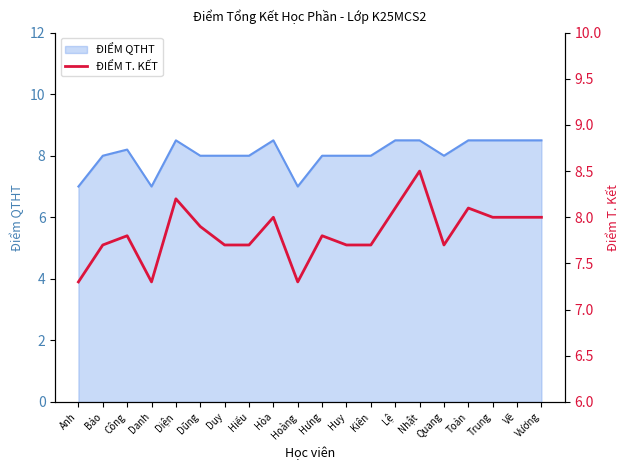

Is it true that ĐIỂM QTHT equals 8.5 at Hòa?

True